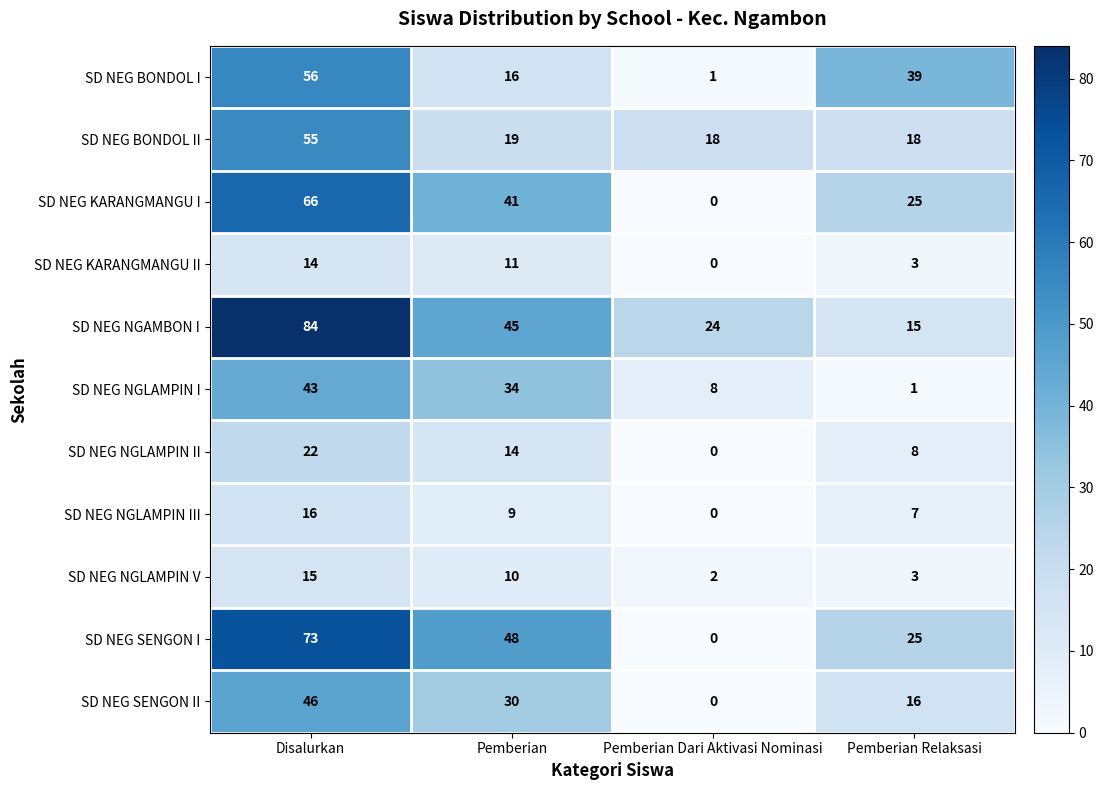

How many categories are shown in the chart?

4